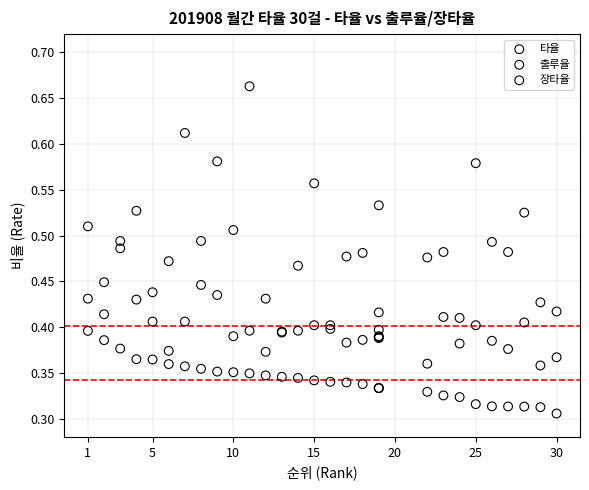

Which series reaches the maximum Y coordinate?

장타율